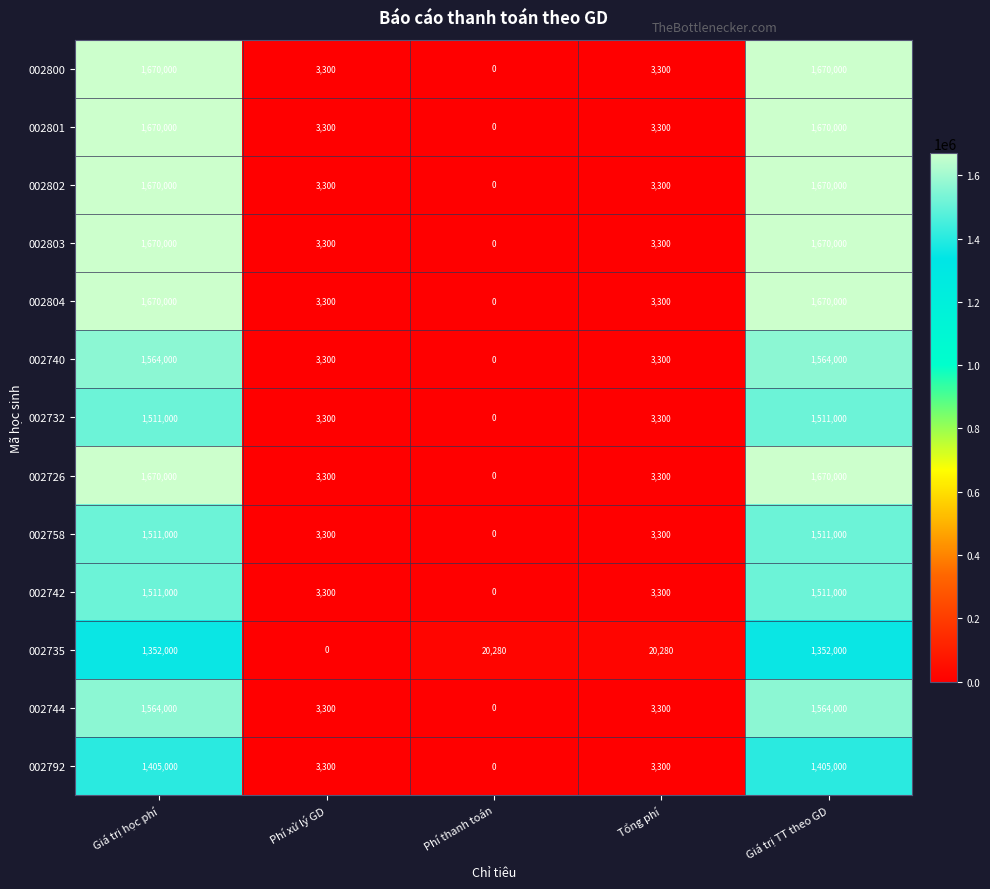

What is the sum of the 002732 values at Giá trị TT theo GD and Phí thanh toán?

1511000